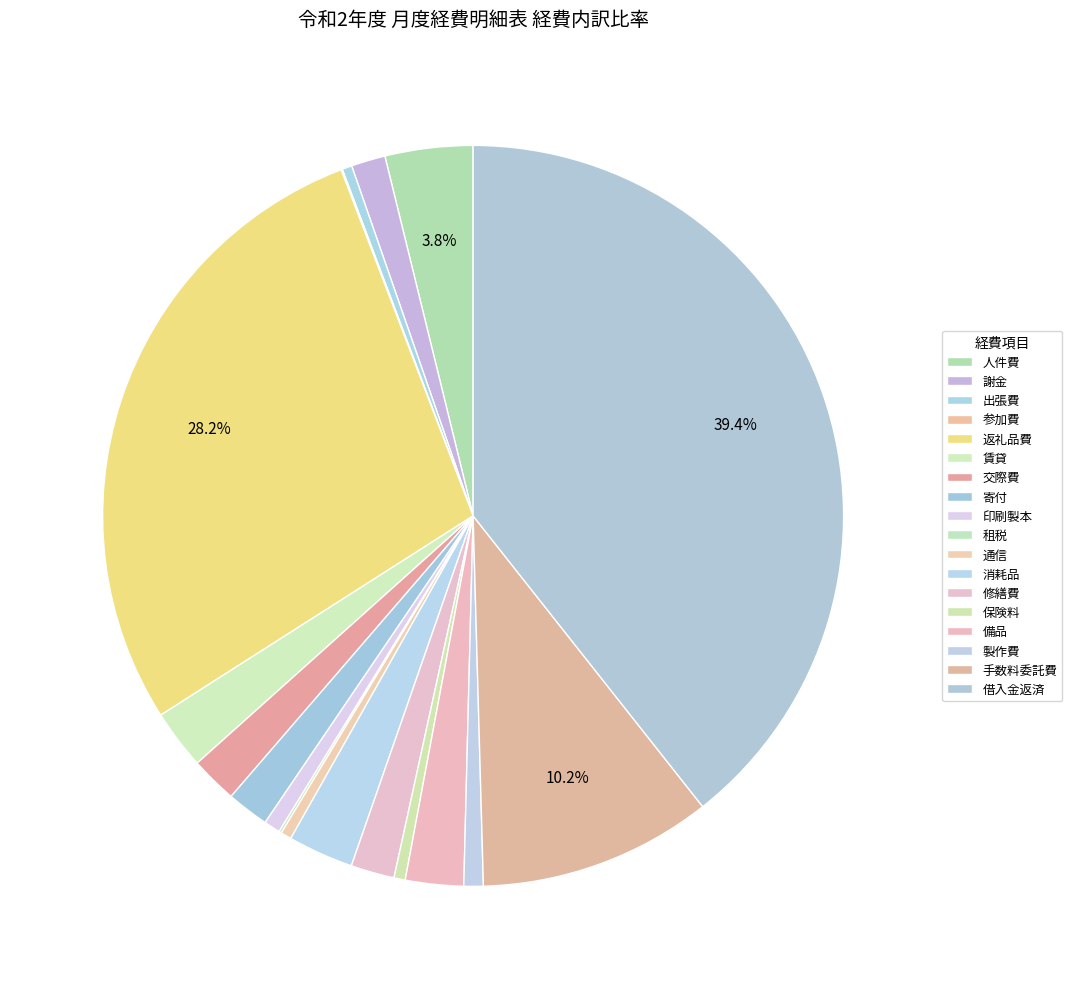

To the nearest percent, what is the difference between the 備品 and 人件費 slice percentages?

1%